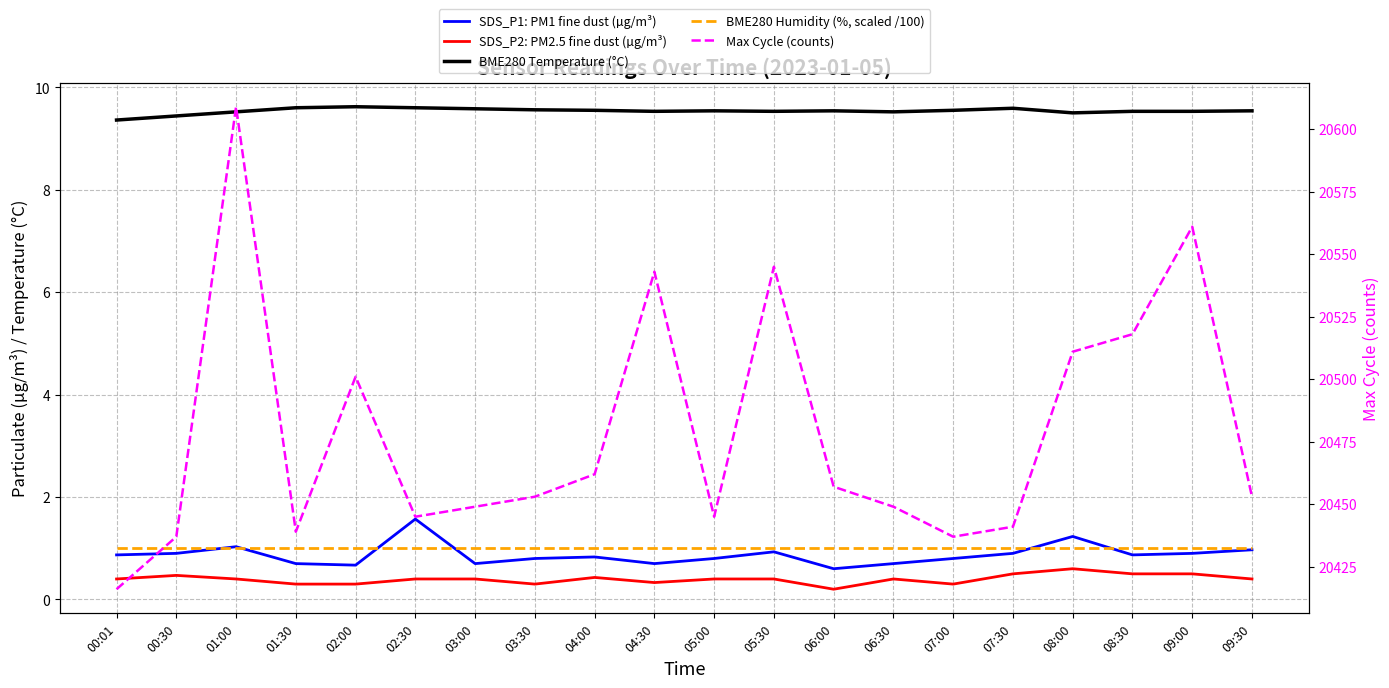

Is the value of BME280 Temperature (°C) at 03:30 greater than the value of Max Cycle (counts) at 05:00?

No